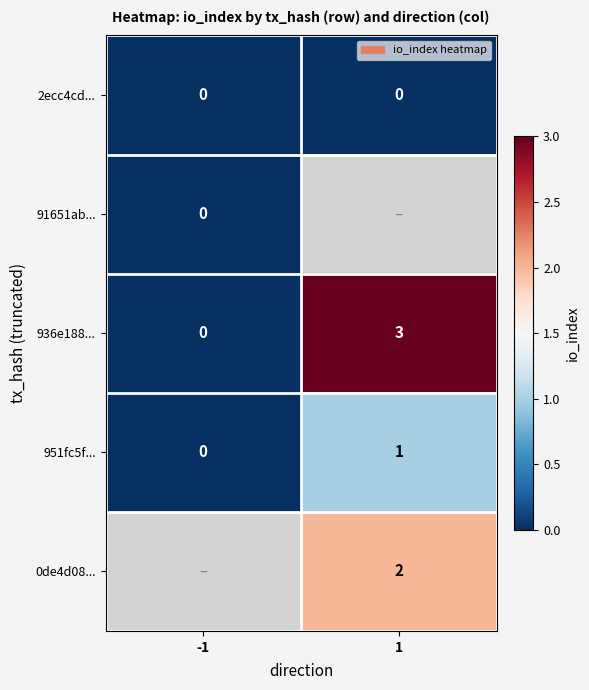

How many values in 936e188... are above zero?

1